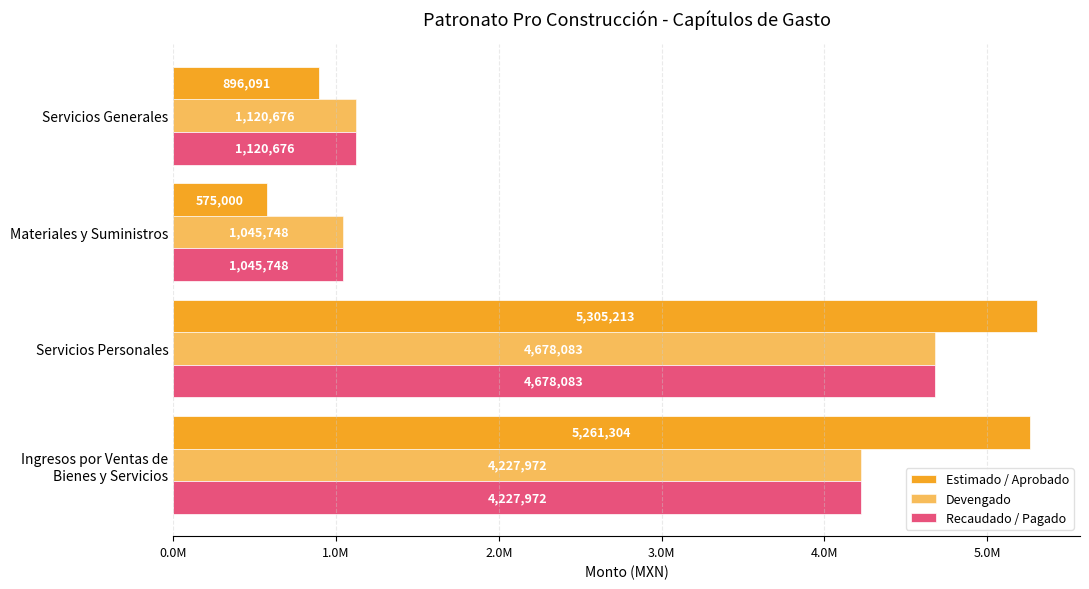

List the series in order of their peak value, lowest first.

Devengado, Recaudado / Pagado, Estimado / Aprobado